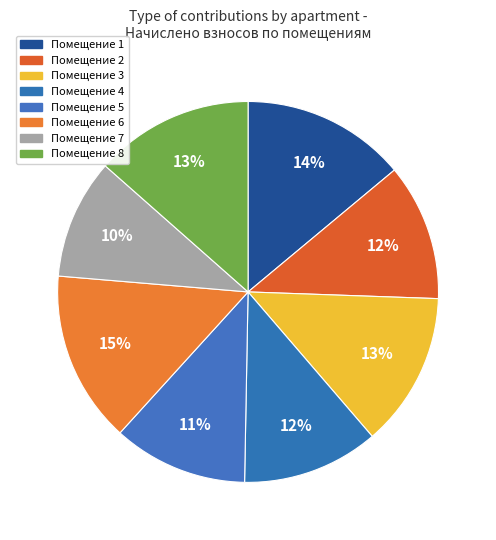

Which category has the smallest portion of the pie?

7